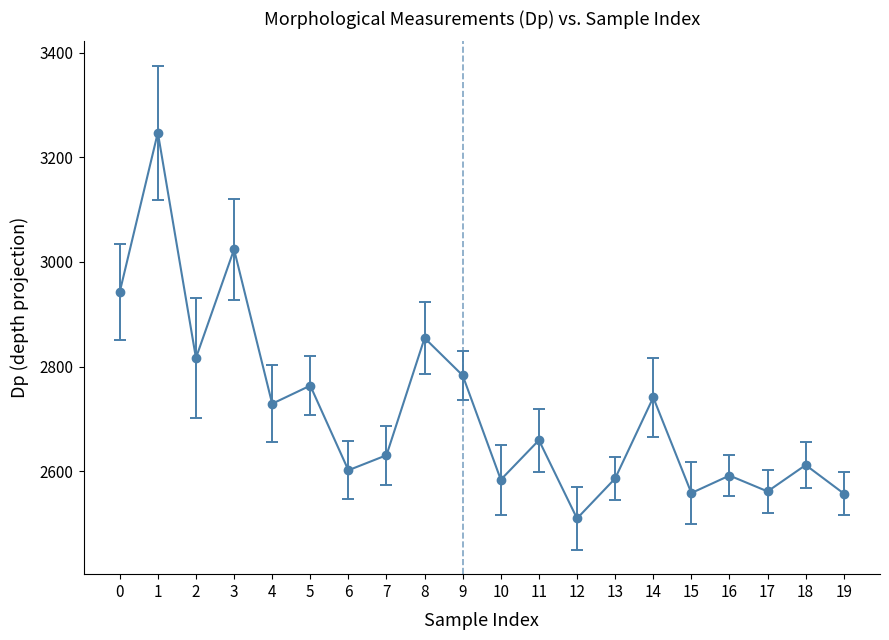

What is the minimum value shown in the chart?

2510.2